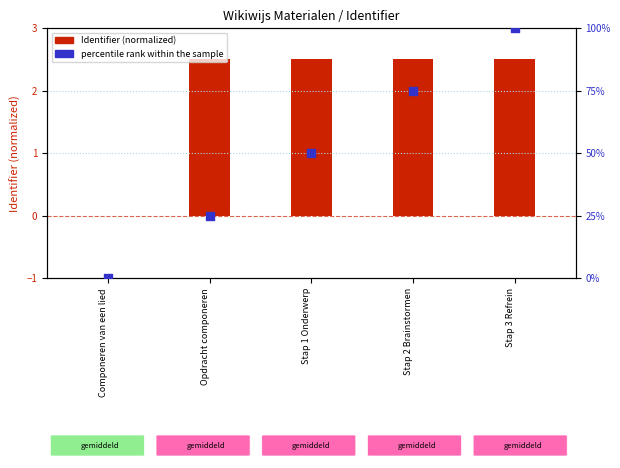

What is the total value across all series at Stap 3 Refrein?

102.5